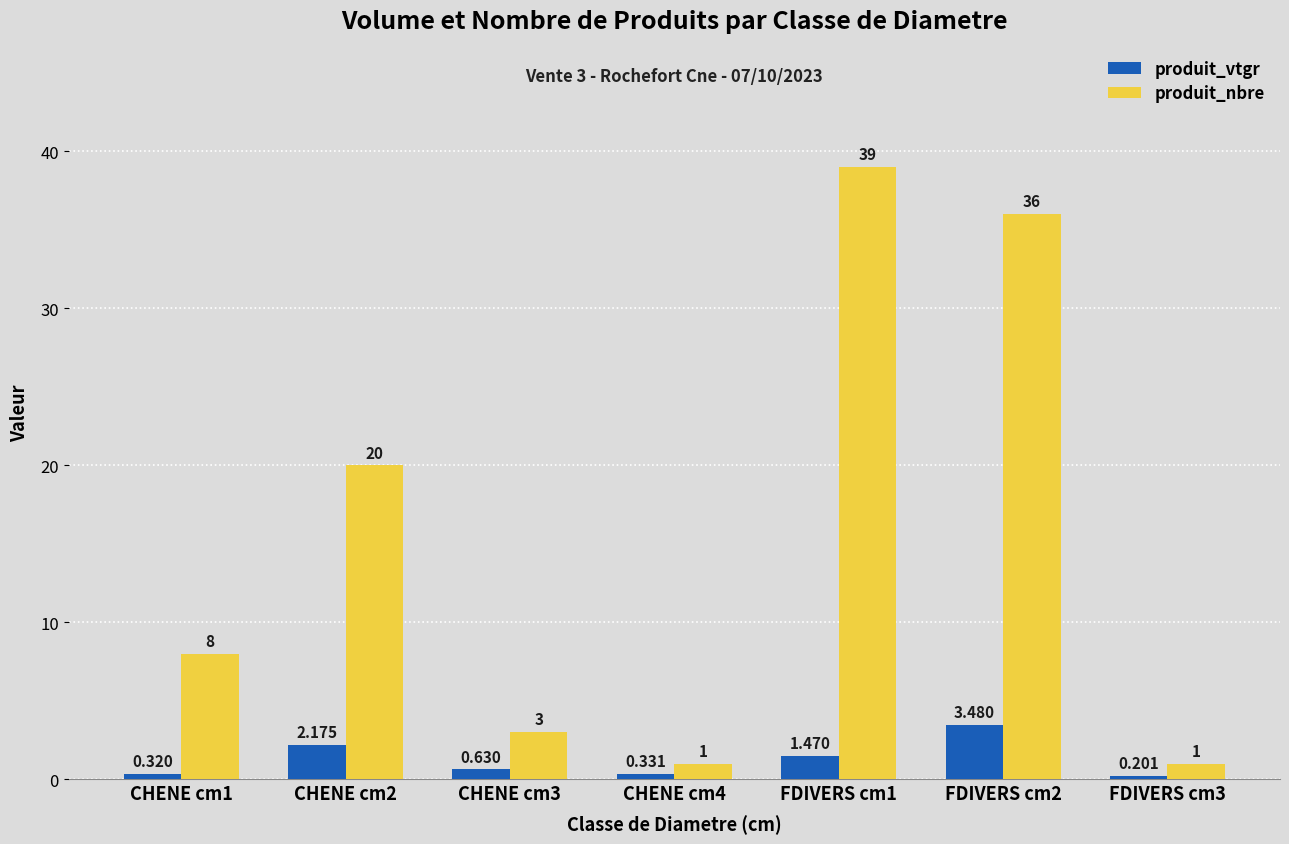

Rank the series at FDIVERS cm2 from highest to lowest value.

produit_nbre, produit_vtgr